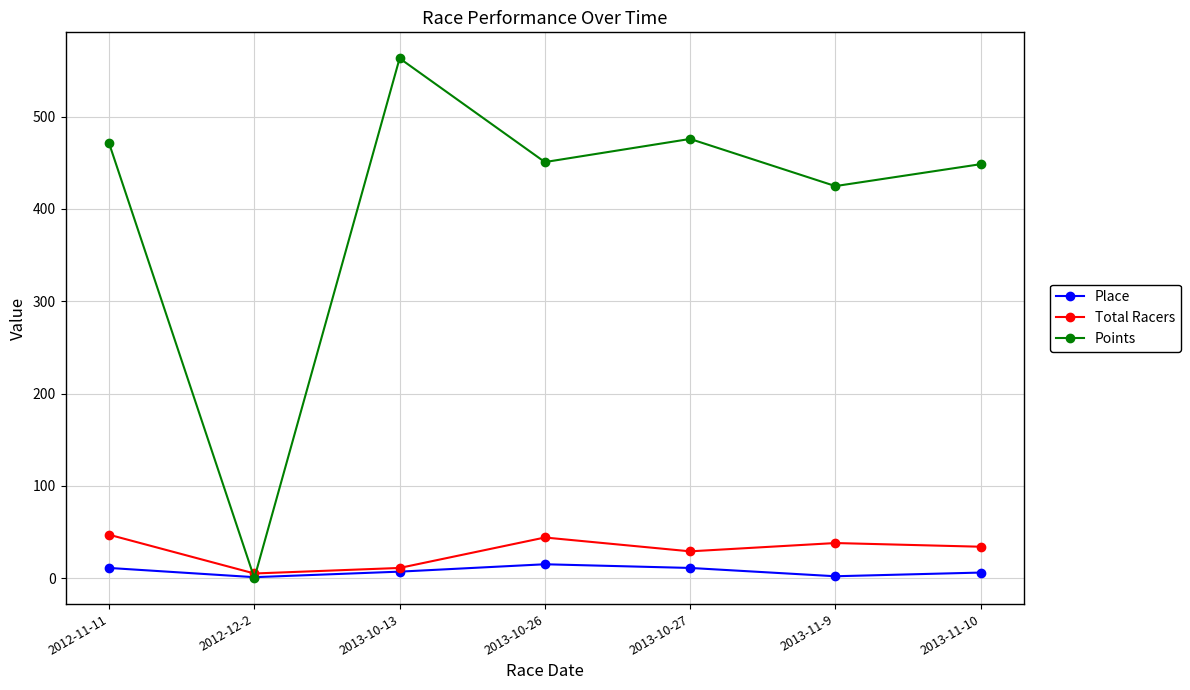

How many data points does each series have?

7